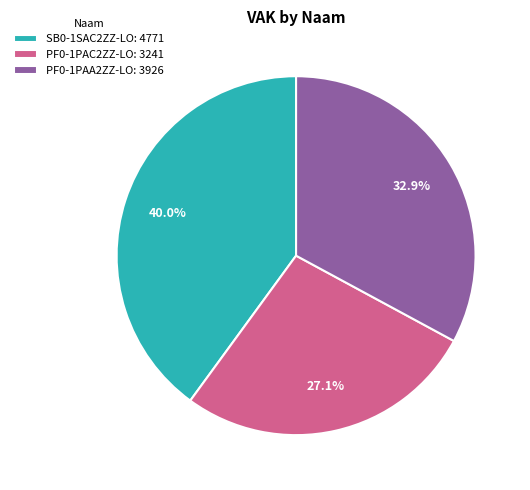

To the nearest percent, what is the difference between the largest and smallest slice percentages?

13%